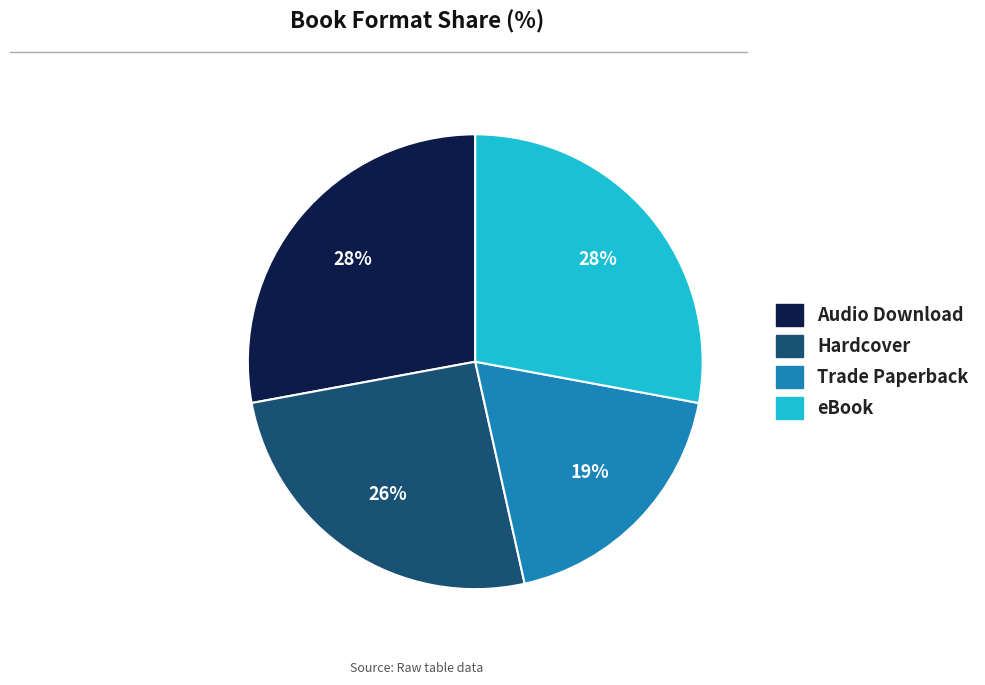

Is the sum of Trade Paperback and Hardcover greater than half?

No